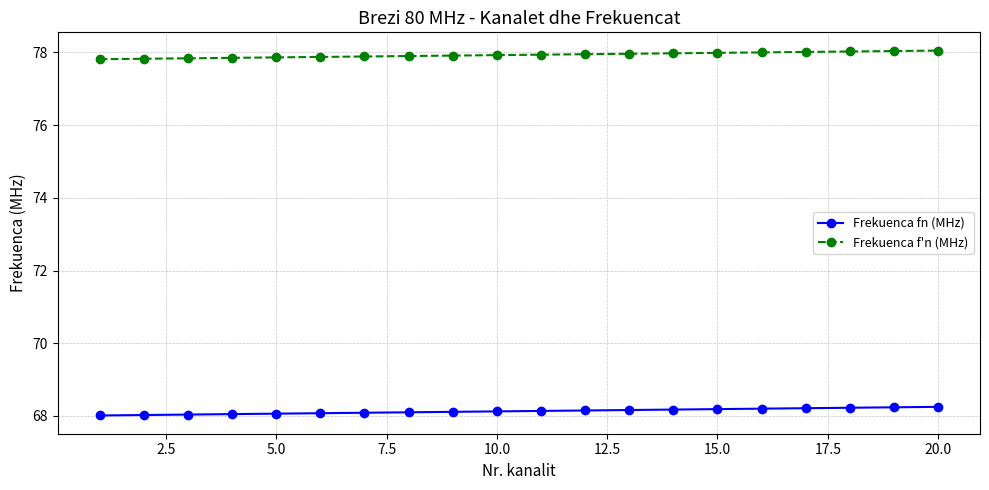

What is the value of the Frekuenca fn (MHz) point at the 7th from the left?

68.1